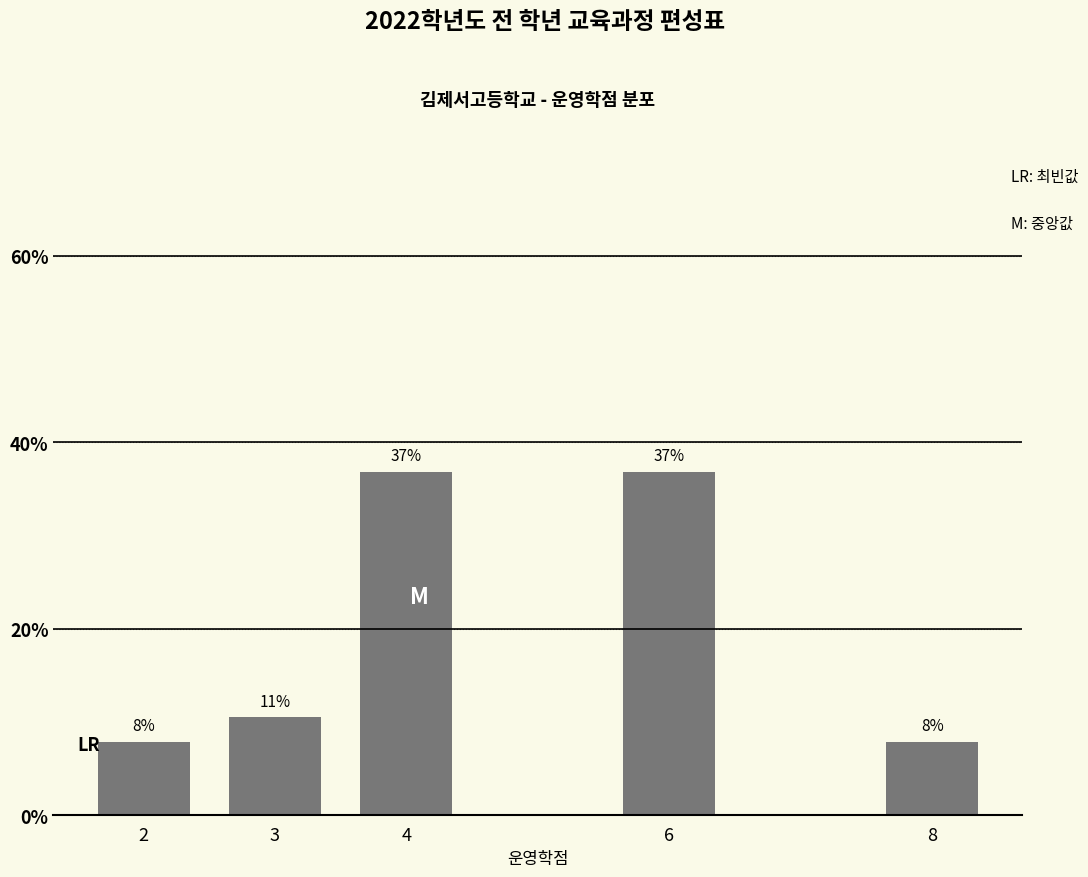

How many bars are there in total?

5